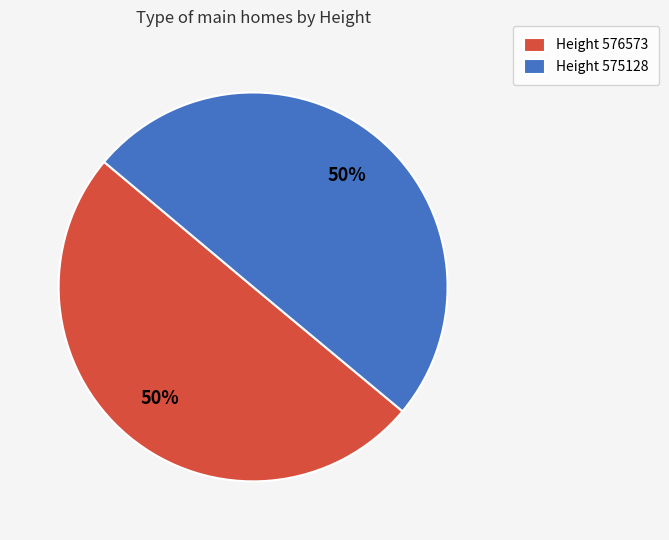

To the nearest percent, what is the average slice percentage?

50%